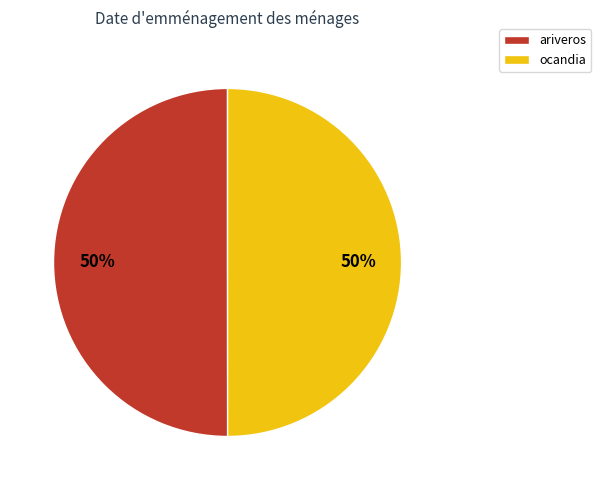

What is the ratio of the value at ocandia to the value at ariveros?

1.0